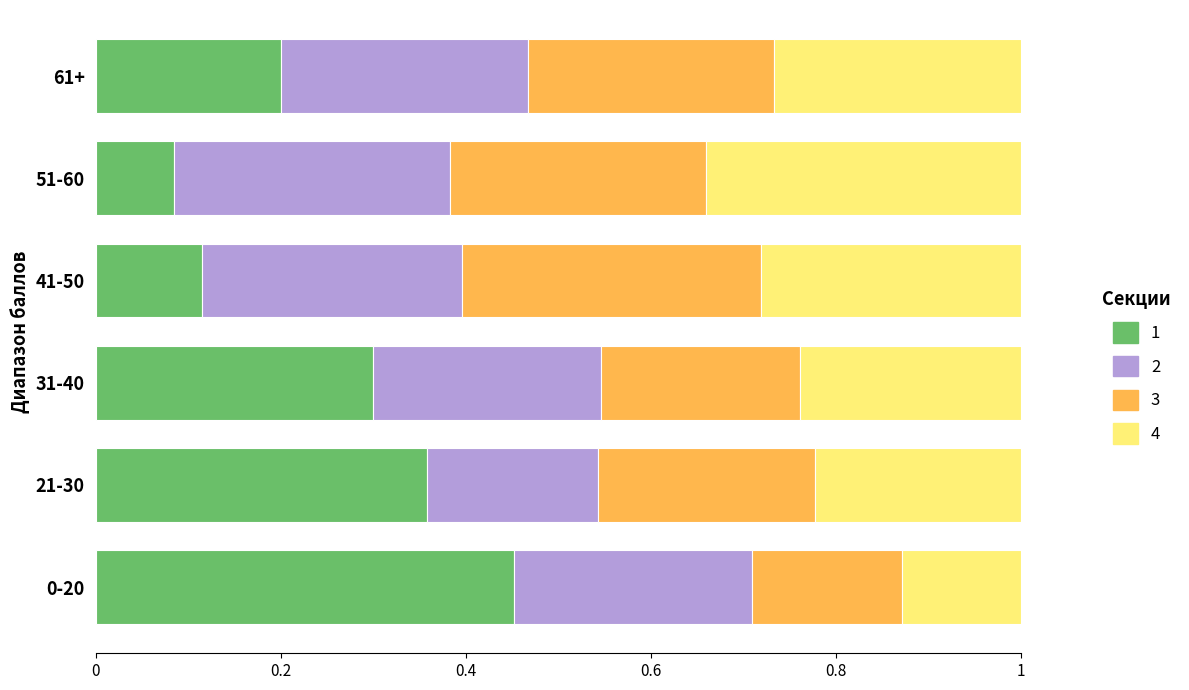

What is the total value across all series at 21-30?

1.0